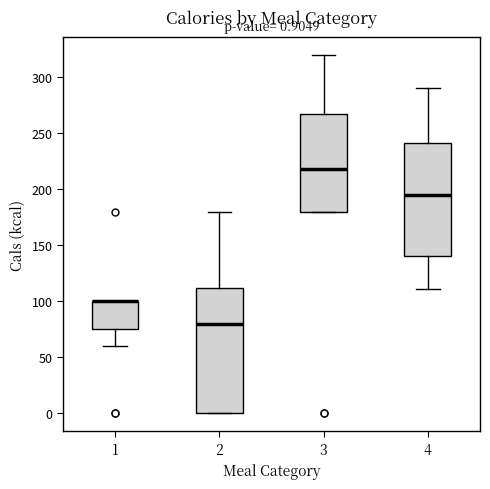

Which box is the tallest, from its lower edge to its upper edge?

2